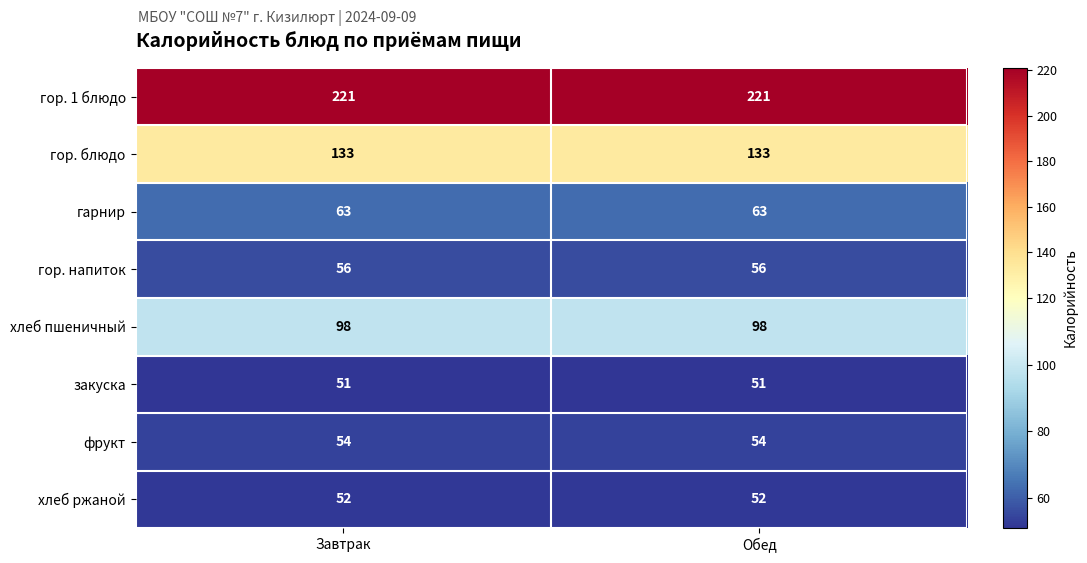

The гор. напиток series shows 56 at Завтрак. True or false?

True